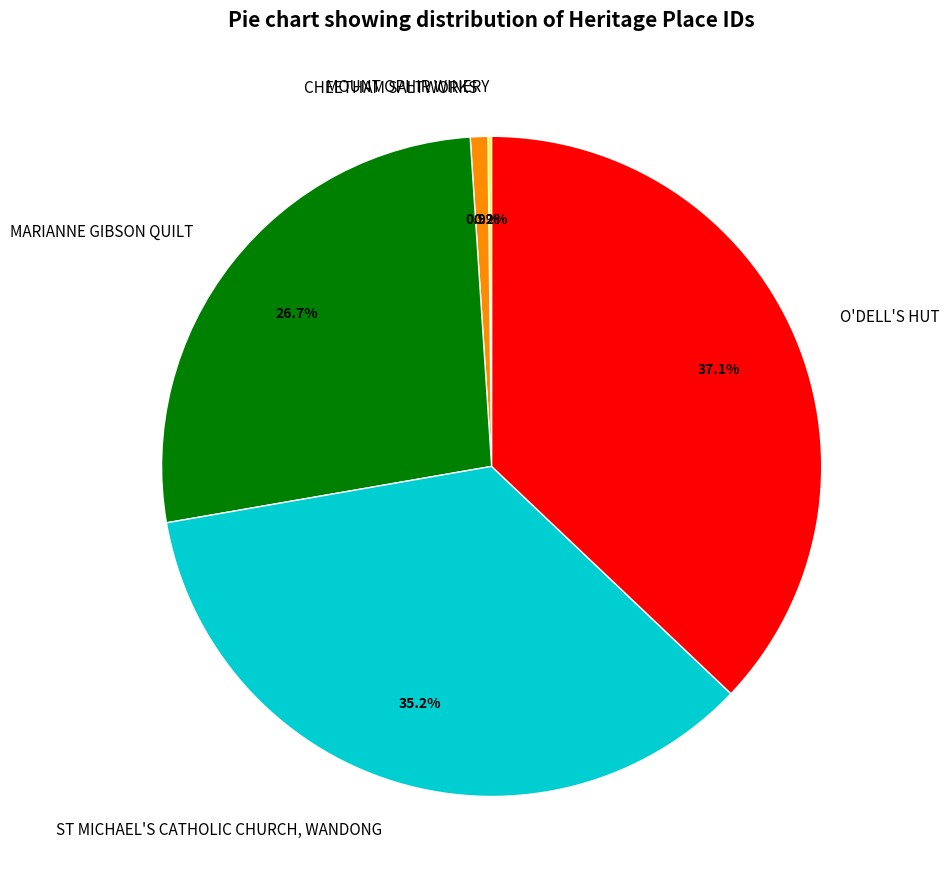

Is there a majority slice in this chart?

No